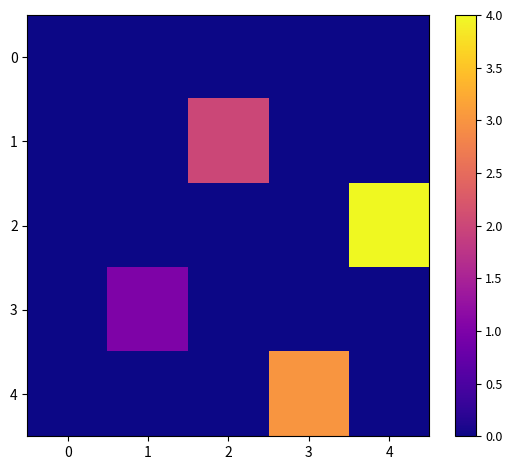

Is the value of 3 at 3 greater than the value of 4 at 1?

No